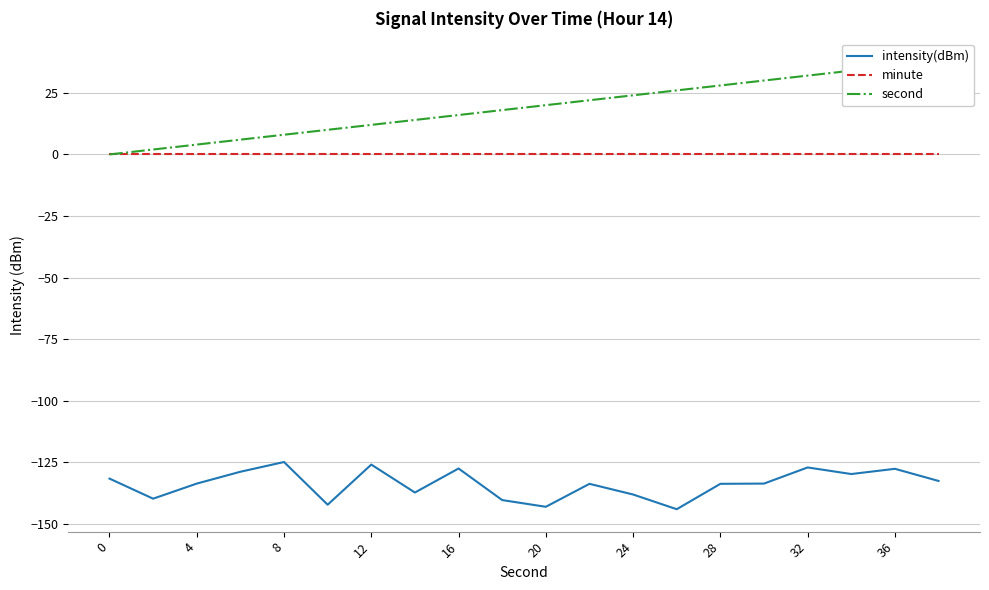

True or false: minute and intensity(dBm) cross at least once.

False